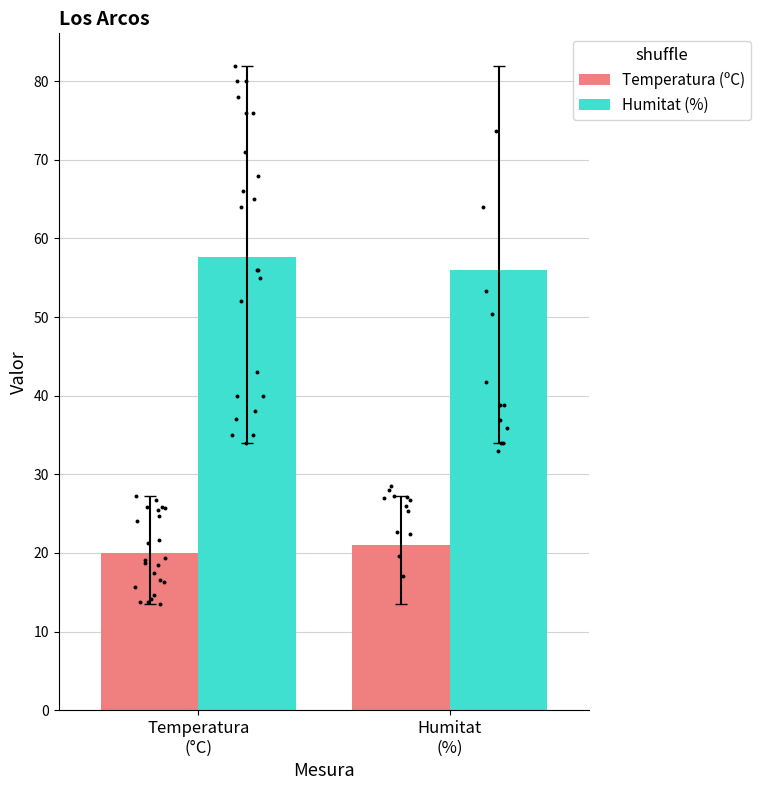

Is the value of Humitat (%) at 19:00 greater than the value of Temperatura (ºC) at 14:00?

Yes